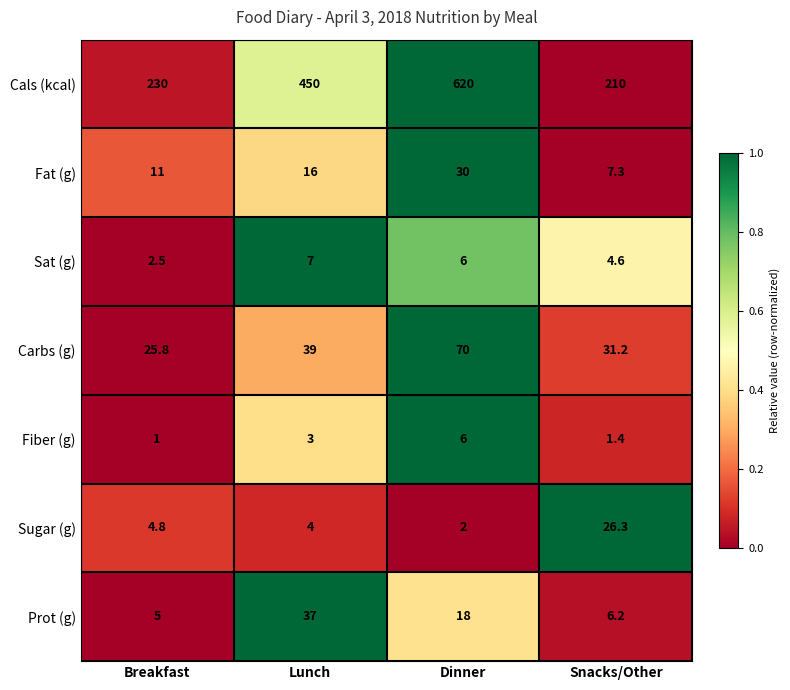

Which series has the largest total across all categories?

Cals (kcal)